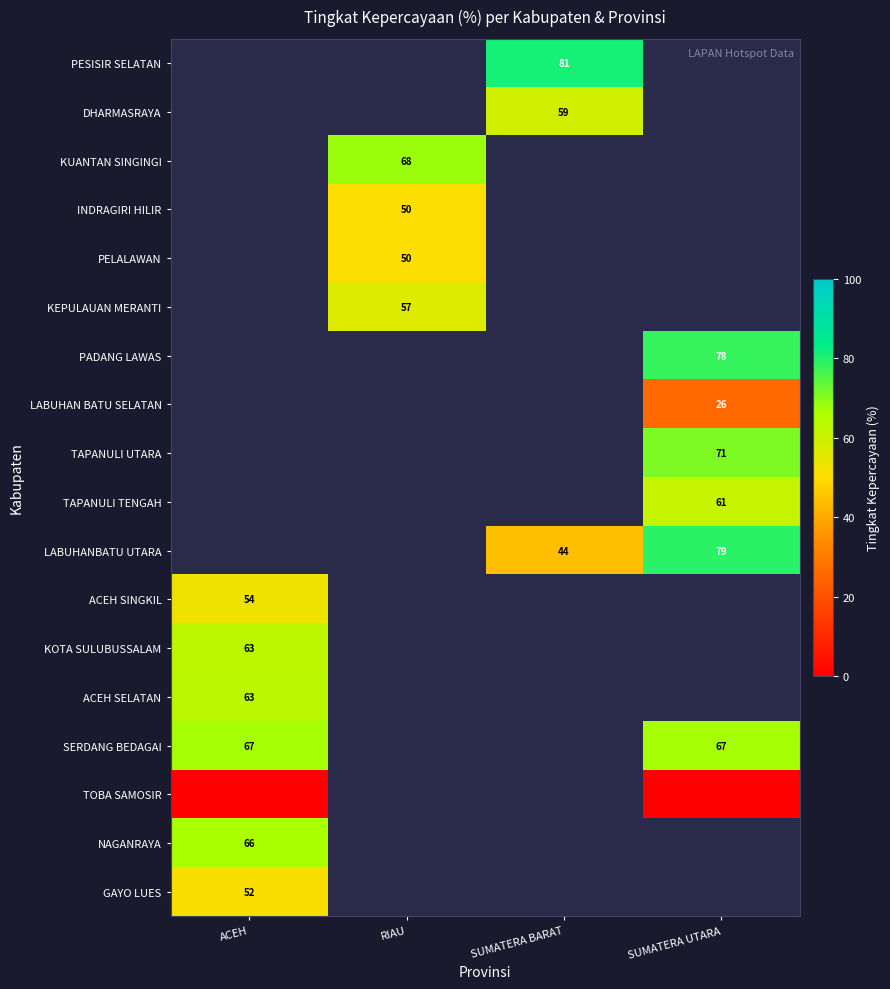

The SERDANG BEDAGAI series shows 37 at SUMATERA UTARA. True or false?

False